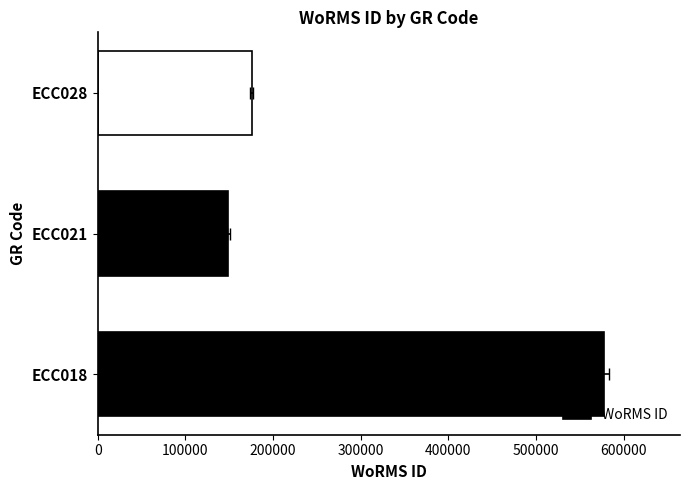

What is the difference between the values at ECC028 and ECC021?

26374